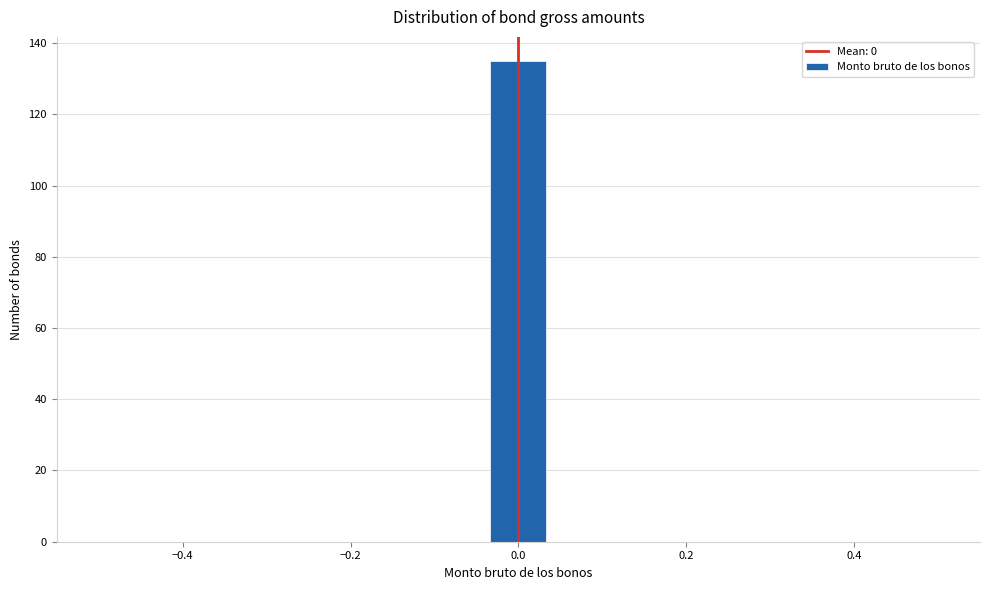

Around what value on the x-axis is the tallest bar? Give the approximate position of its centre, as read against the axis.

0.00